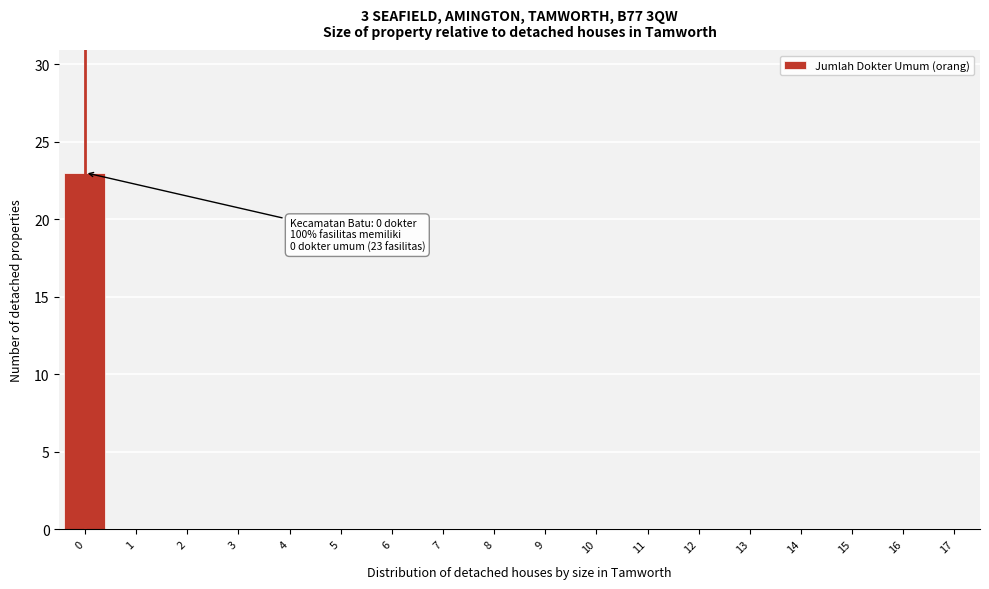

Reading left to right, extract all data points from this chart.

0=23	1=0	2=0	3=0	4=0	5=0	6=0	7=0	8=0	9=0	10=0	11=0	12=0	13=0	14=0	15=0	16=0	17=0